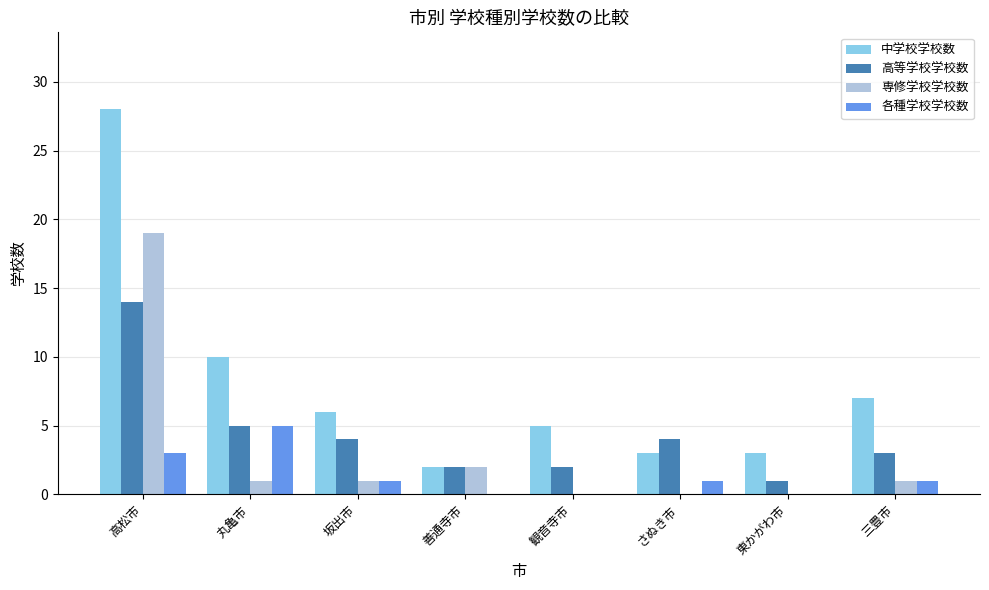

What is the sum of all 各種学校学校数 values?

11